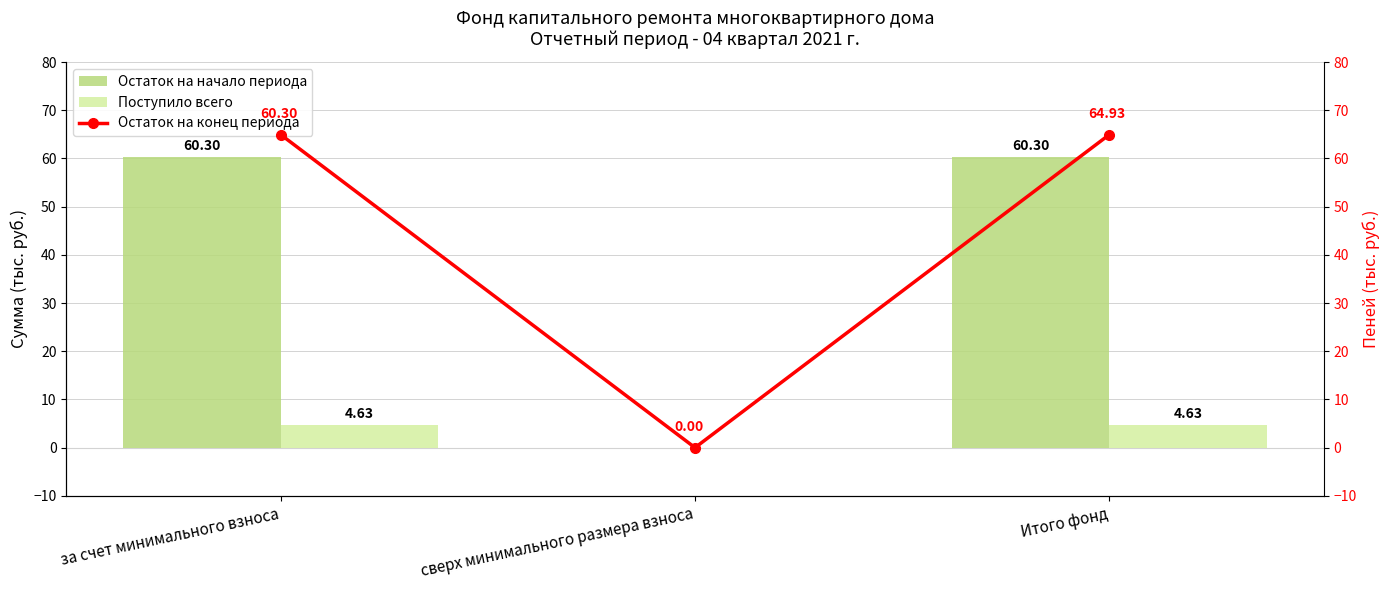

Reading right to left, extract all data points from this chart.

Остаток на начало периода: Итого фонд=60.3	сверх минимального размера взноса=0.0	за счет минимального взноса=60.3
Поступило всего: Итого фонд=4.6	сверх минимального размера взноса=0.0	за счет минимального взноса=4.6
Остаток на конец периода: Итого фонд=64.9	сверх минимального размера взноса=0.0	за счет минимального взноса=64.9